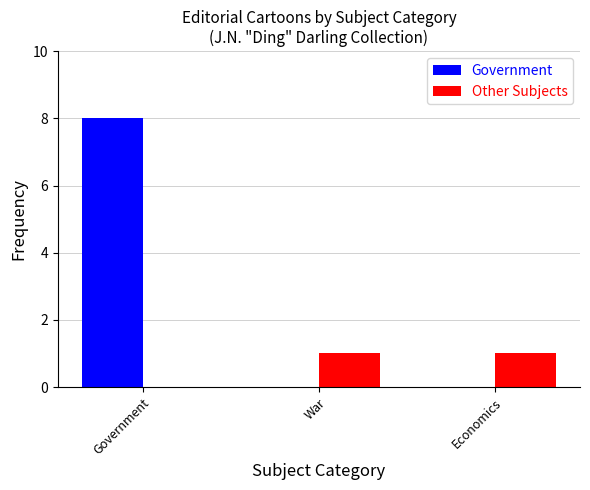

What is the sum of the Government values at Government and Economics?

8